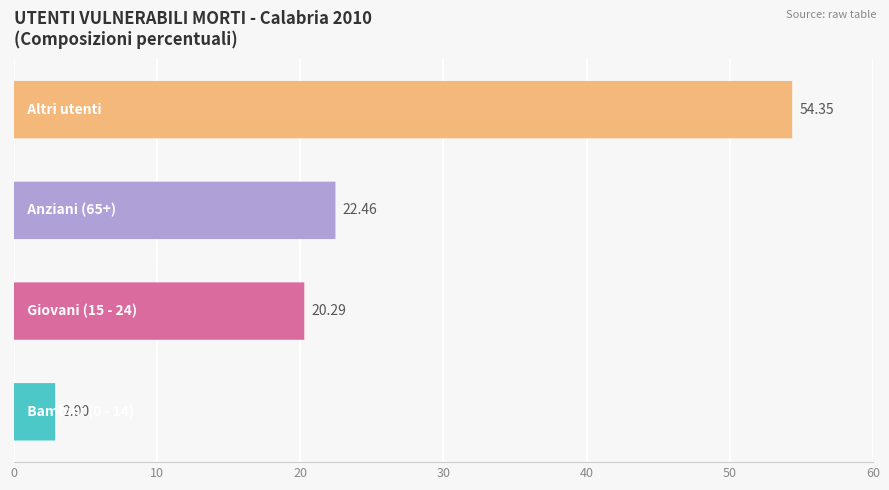

How many values are below 22?

2